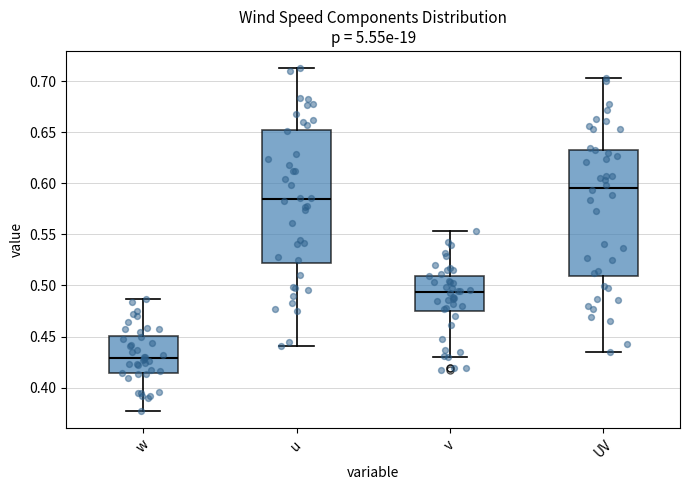

Reading left to right, read every box against the y-axis: the position of its median line, the range the box covers, and the ends of its whiskers. The values are not printed on the chart, so give them approximately, as read against the axis.

w: median 0.430, box 0.415 to 0.450, whiskers 0.375 to 0.485
u: median 0.585, box 0.520 to 0.650, whiskers 0.440 to 0.715
v: median 0.495, box 0.475 to 0.510, whiskers 0.430 to 0.555
UV: median 0.595, box 0.510 to 0.635, whiskers 0.435 to 0.705